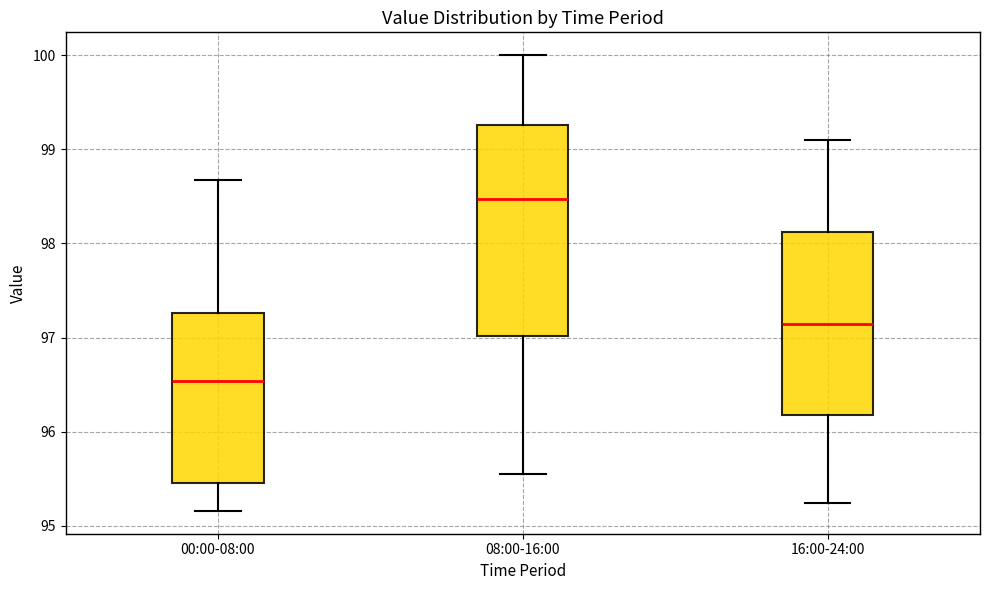

Reading left to right, read every box against the y-axis: the position of its median line, the range the box covers, and the ends of its whiskers. The values are not printed on the chart, so give them approximately, as read against the axis.

00:00-08:00: median 96.5, box 95.5 to 97.3, whiskers 95.2 to 98.7
08:00-16:00: median 98.5, box 97.0 to 99.3, whiskers 95.6 to 100.0
16:00-24:00: median 97.2, box 96.2 to 98.1, whiskers 95.2 to 99.1